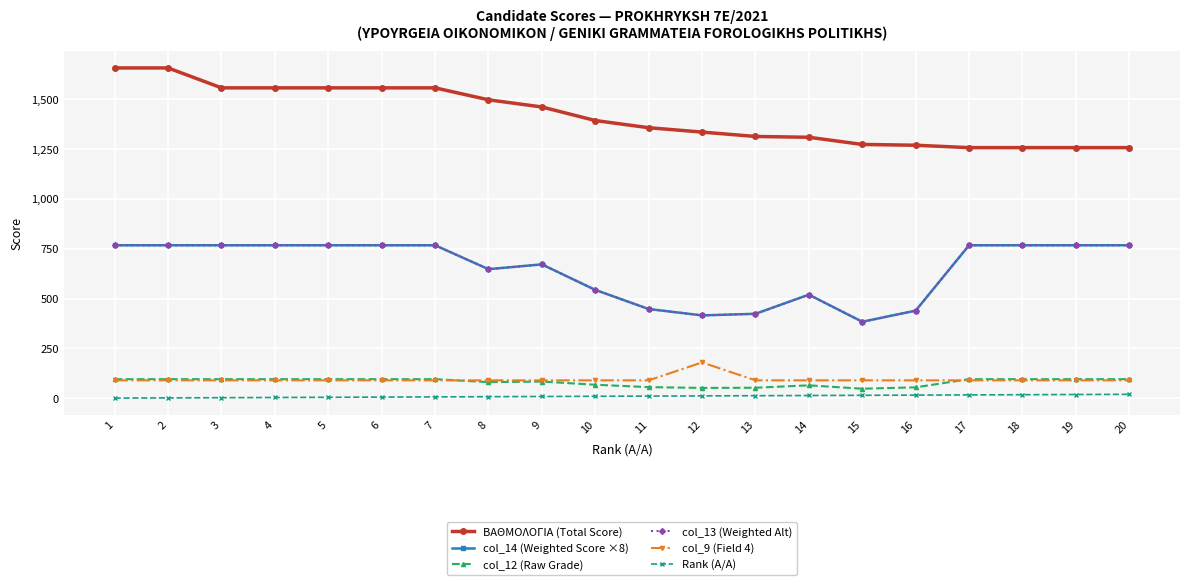

List the series in order of their peak value, highest first.

ΒΑΘΜΟΛΟΓΙΑ (Total Score), col_14 (Weighted Score ×8), col_13 (Weighted Alt), col_9 (Field 4), col_12 (Raw Grade), Rank (A/A)